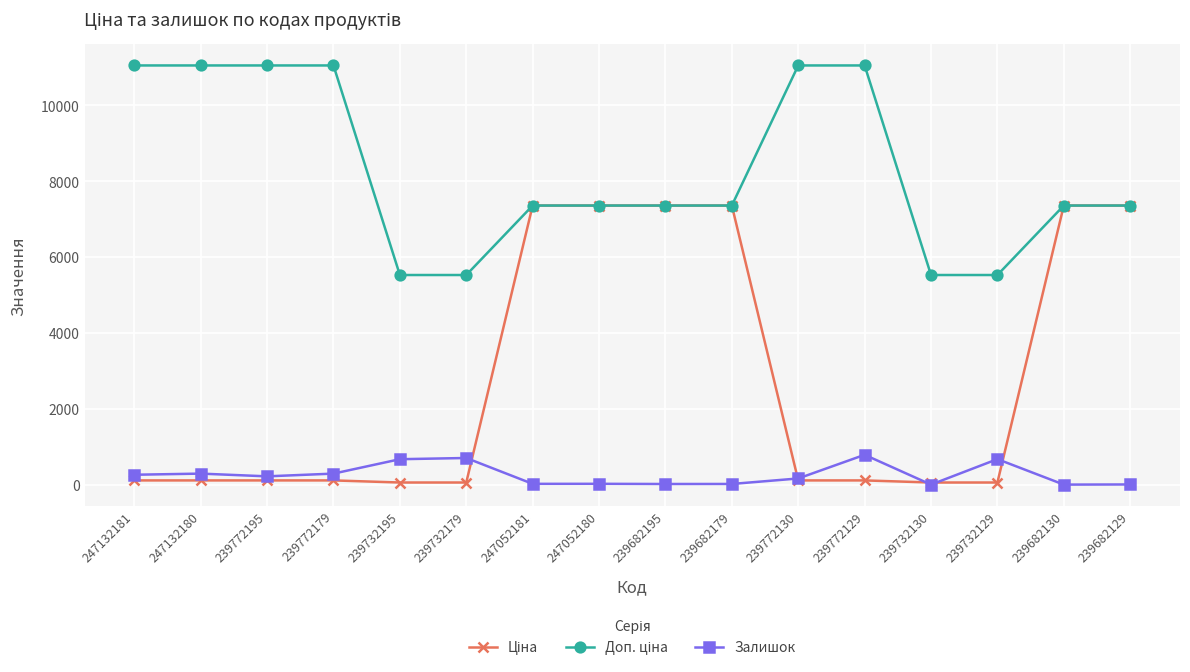

Is it true that Залишок equals 290.0 at 247132180?

True